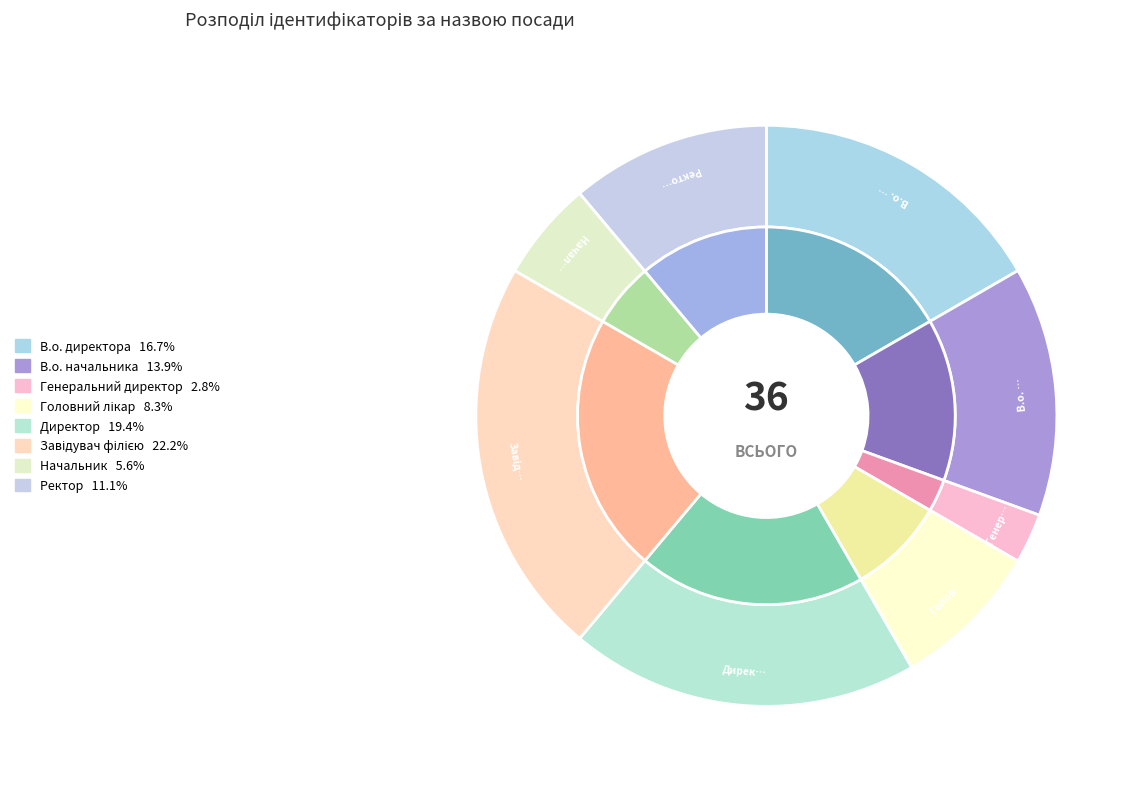

How many slices are in this pie chart?

8